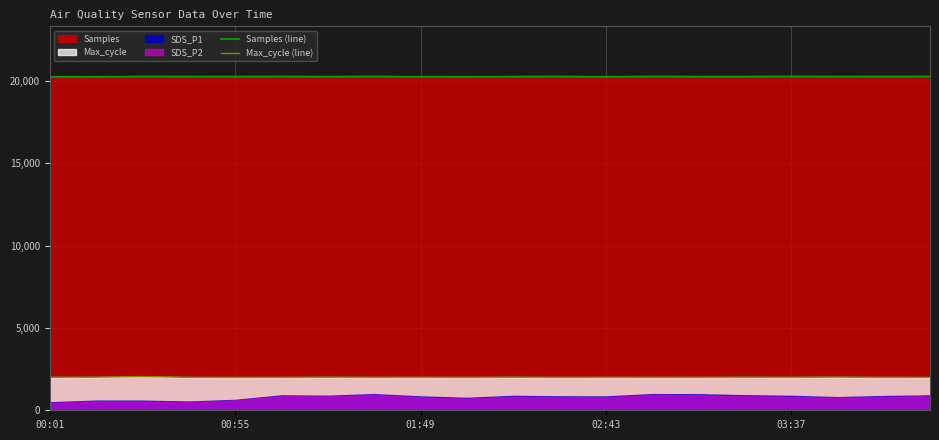

What is the highest value of the Samples (line) series?

20290.6